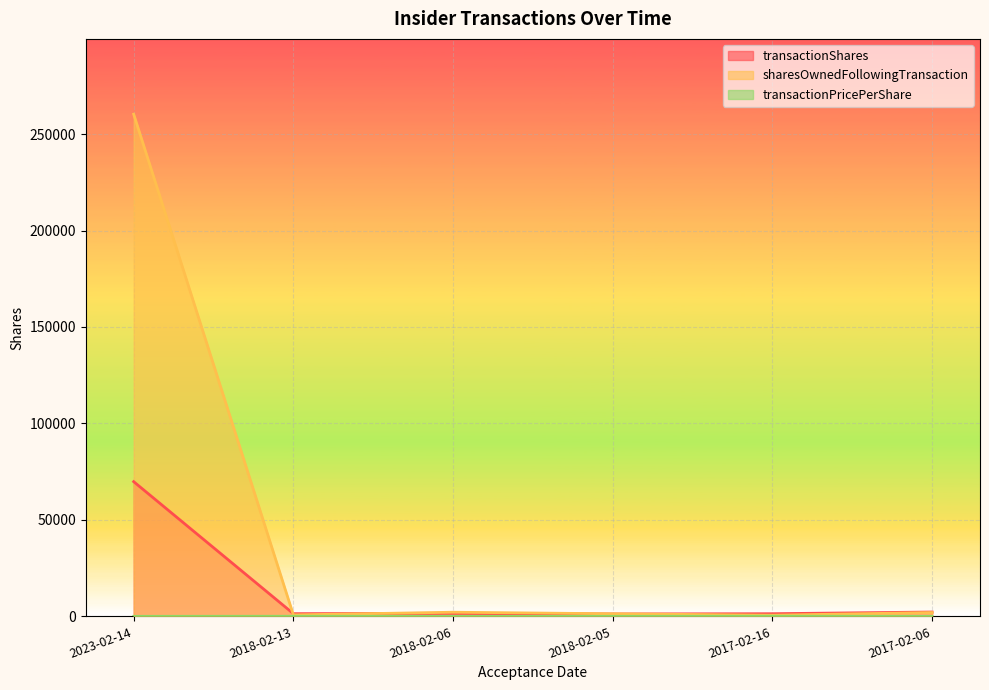

Reading right to left, list all the values displayed in this chart.

transactionShares: 2253.0	1377.0	1244.0	1586.0	1401.0	69823.0
sharesOwnedFollowingTransaction: 1971.0	594.0	1342.0	2150.0	749.0	260291.0
transactionPricePerShare: 0.0	57.1	0.0	0.0	47.7	9.3